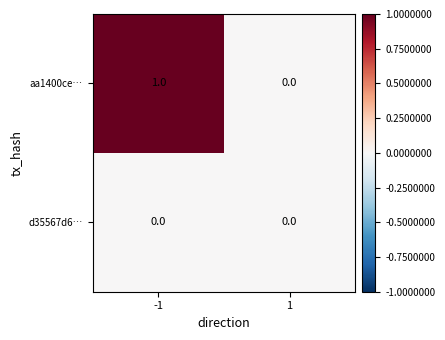

Rank the series by their average value, from highest to lowest.

aa1400ce…, d35567d6…